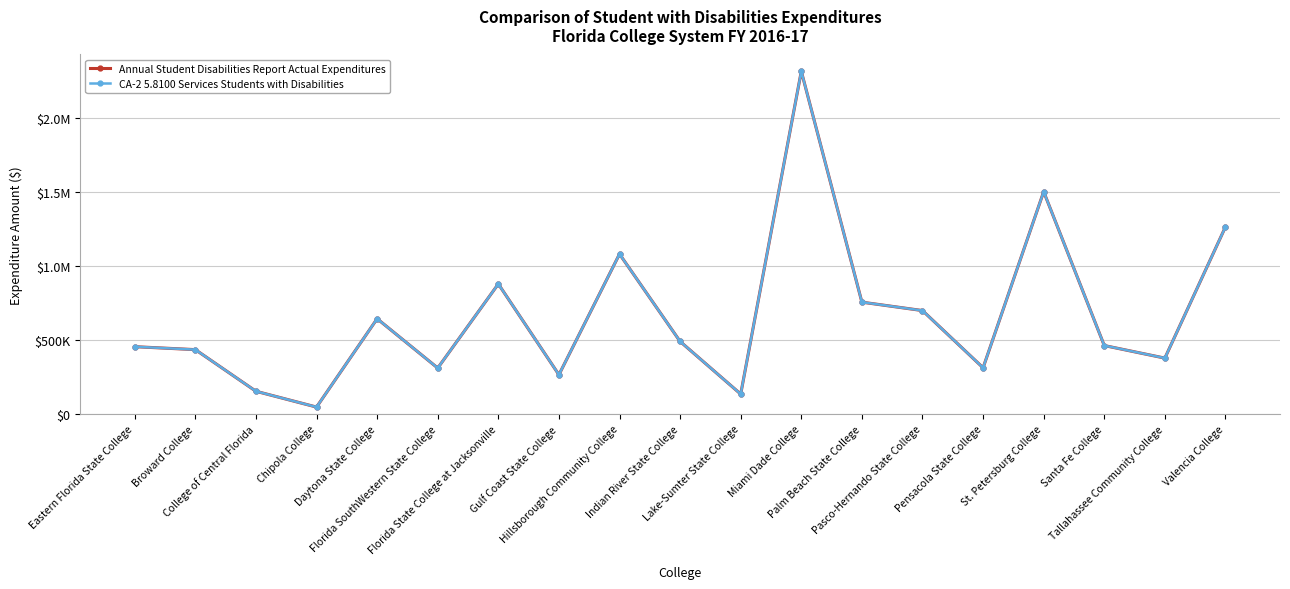

What are all the series names shown in the legend?

Annual Student Disabilities Report Actual Expenditures, CA-2 5.8100 Services Students with Disabilities